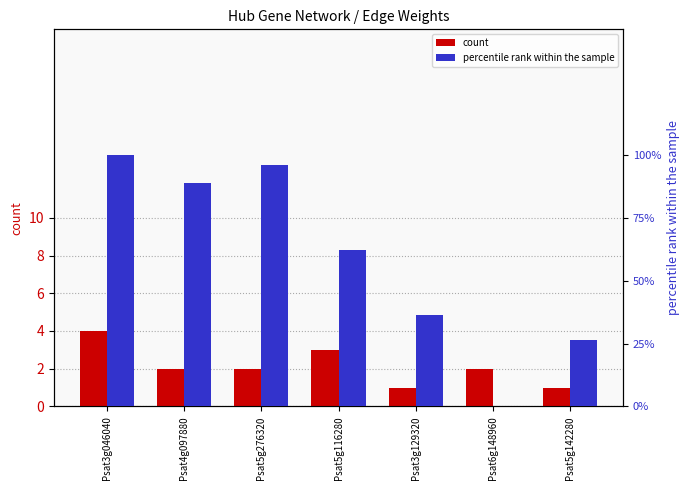

Which category has the highest value across all series?

Psat3g046040